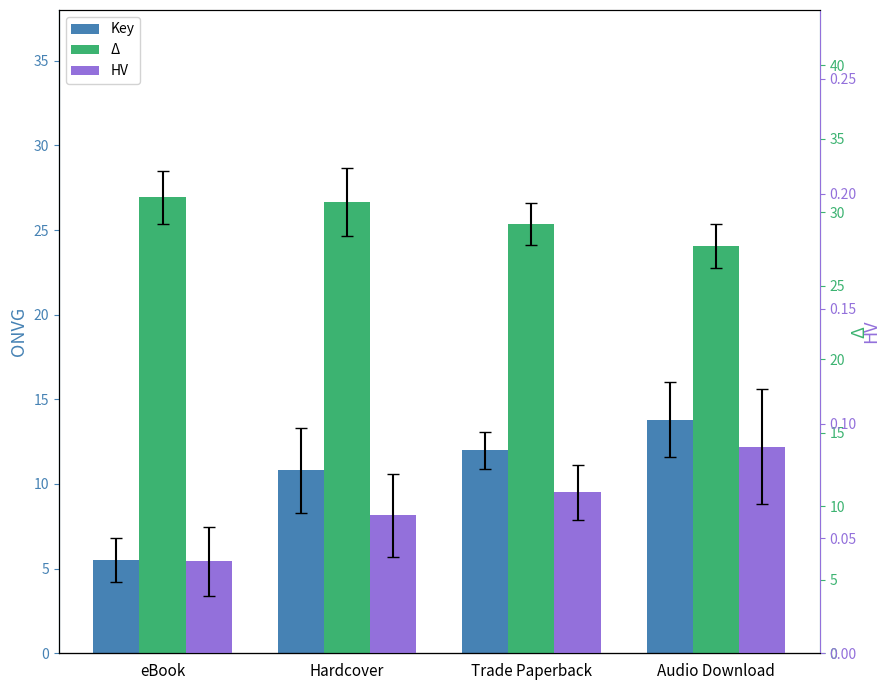

Rank the categories by Δ value from lowest to highest.

Audio Download, Trade Paperback, Hardcover, eBook